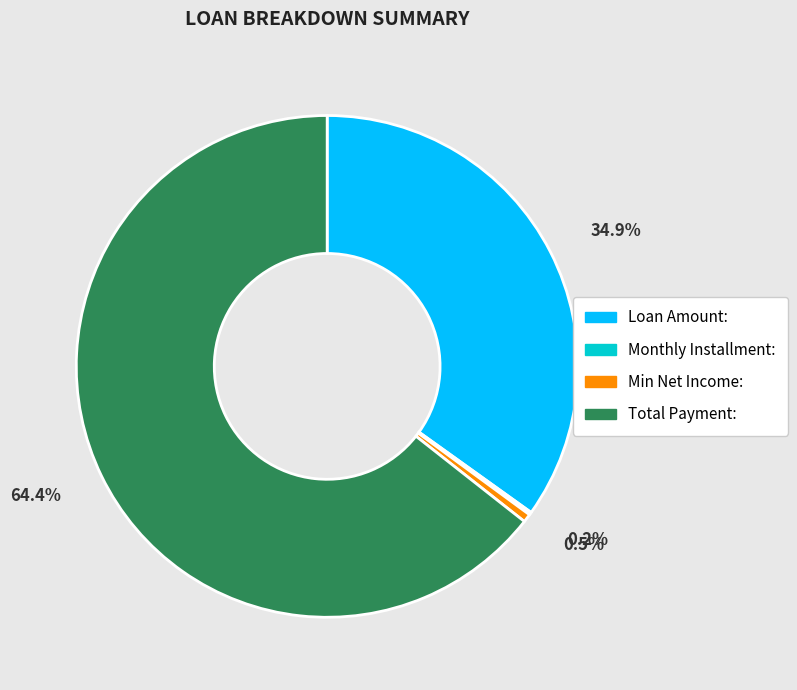

To the nearest percent, what is the average slice percentage?

25%